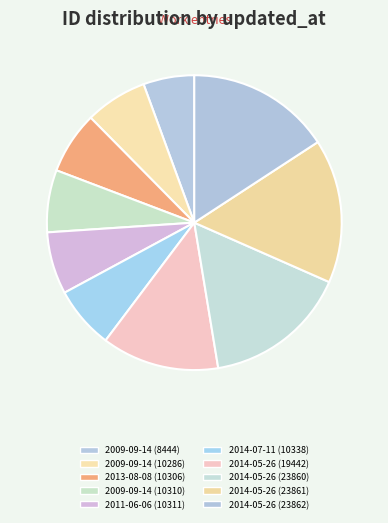

Does any single category account for the majority?

No